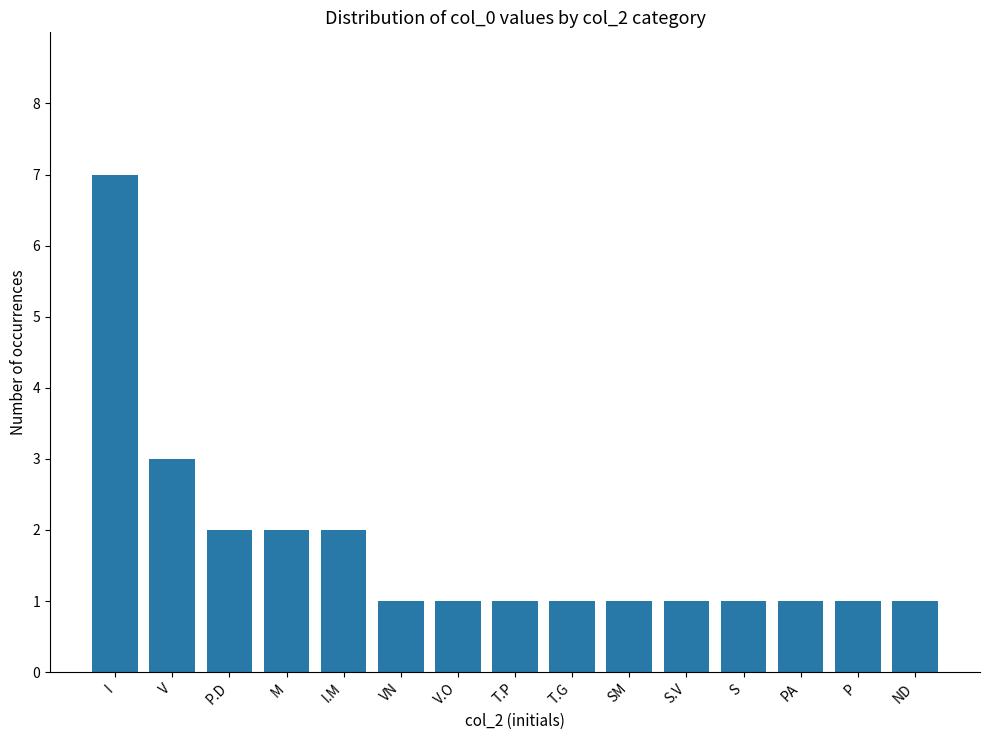

What is the sum of the values at T.G and V?

4